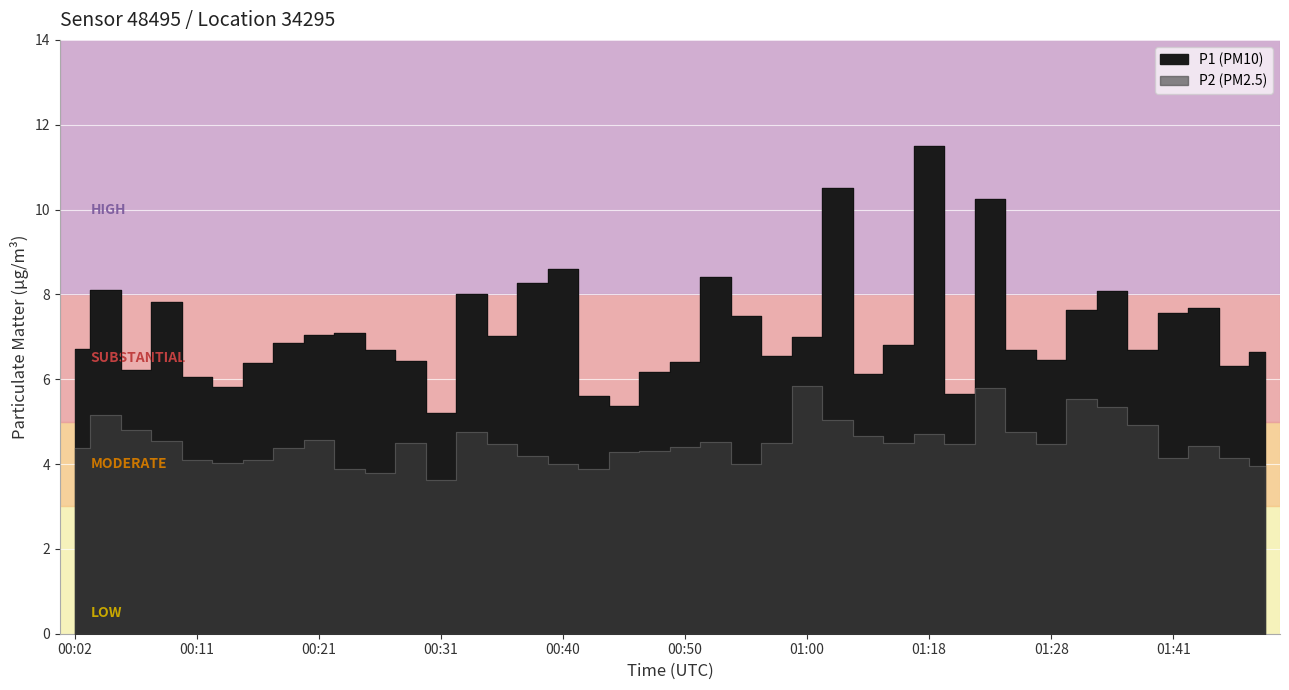

In P1, how many points are higher than both neighbors (excluding endpoints)?

11